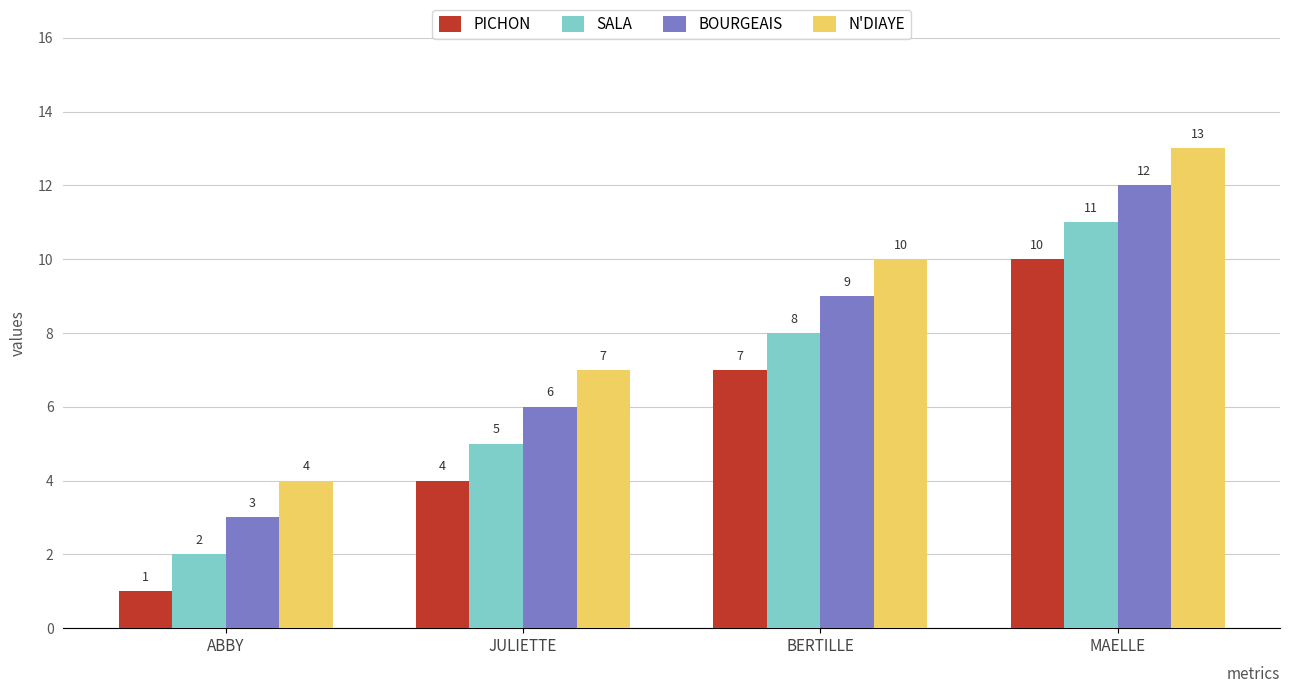

Reading left to right, transcribe all the data shown in this chart.

PICHON: ABBY=1	JULIETTE=4	BERTILLE=7	MAELLE=10
SALA: ABBY=2	JULIETTE=5	BERTILLE=8	MAELLE=11
BOURGEAIS: ABBY=3	JULIETTE=6	BERTILLE=9	MAELLE=12
N'DIAYE: ABBY=4	JULIETTE=7	BERTILLE=10	MAELLE=13